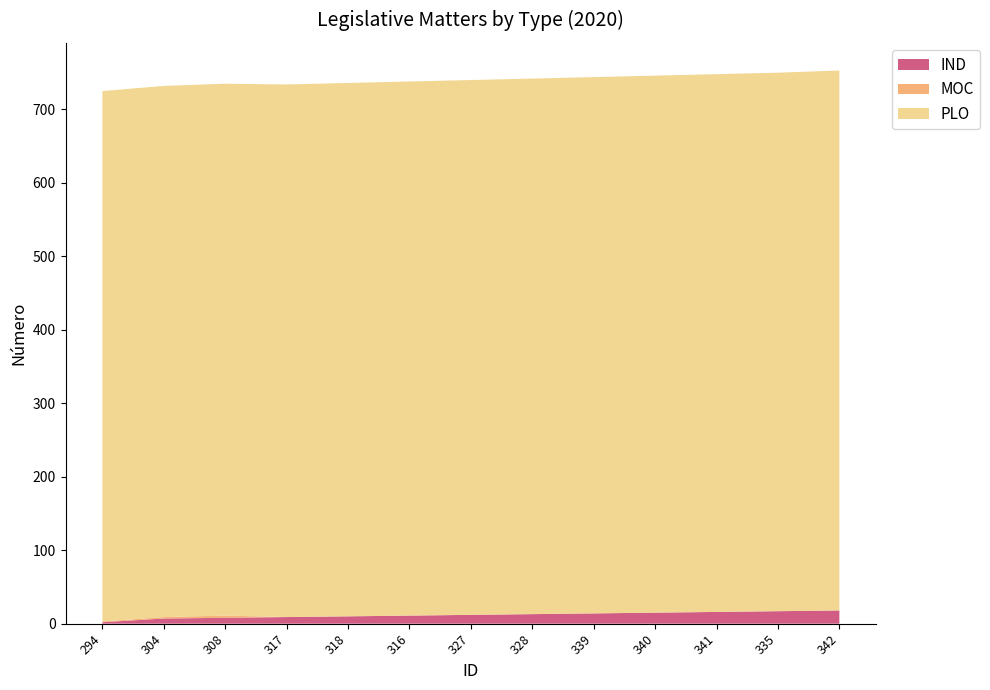

Reading left to right, transcribe all the data shown in this chart.

IND: 2	7	8	9	10	11	12	13	14	15	16	17	18
MOC: 1	2	3	0	0	0	0	0	0	0	0	0	0
PLO: 722	723	724	725	726	727	728	729	730	731	732	733	735